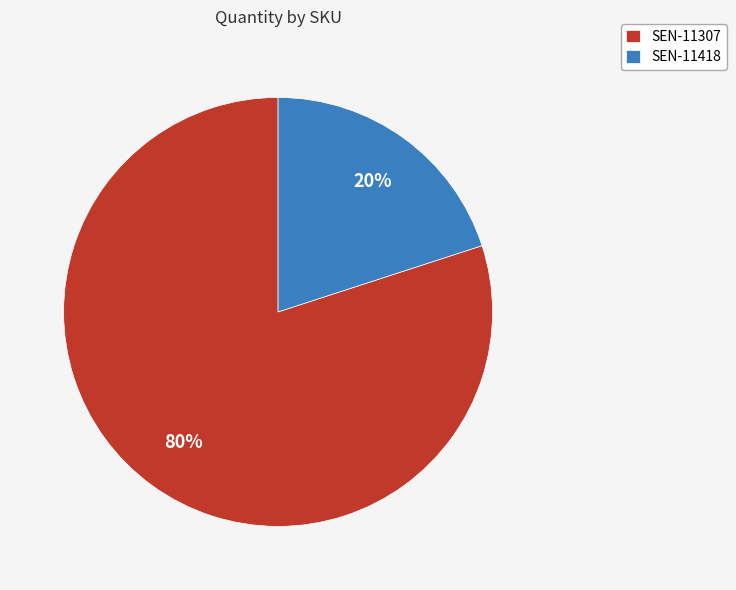

Which category has the smallest portion of the pie?

SEN-11418